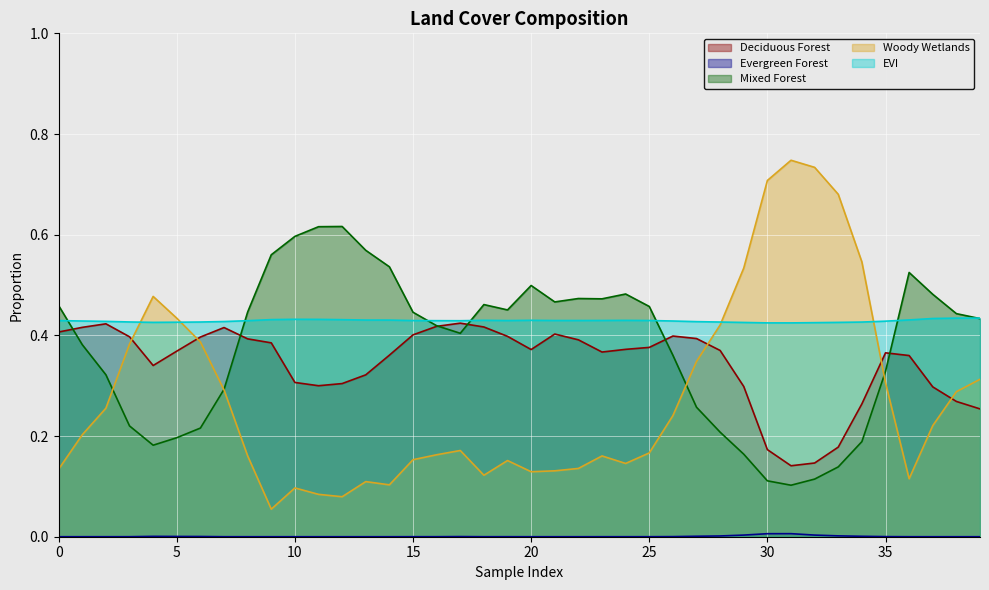

True or false: Mixed Forest has more than 1 points higher than both neighbors.

True